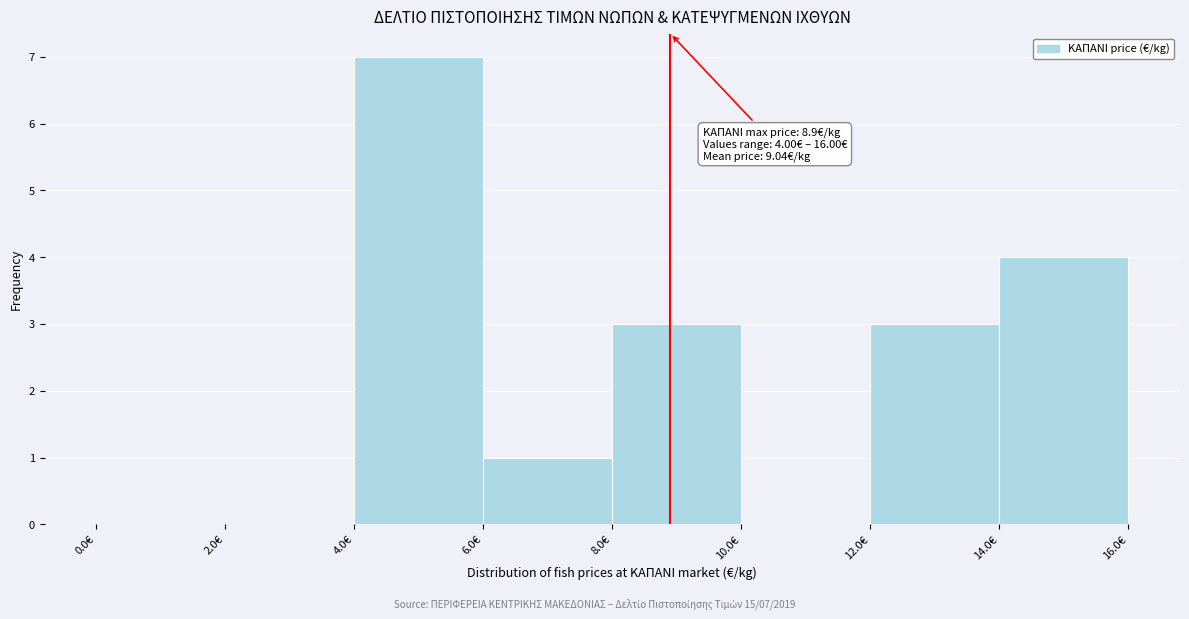

Which range on the x-axis has the tallest bar?

4 to 6